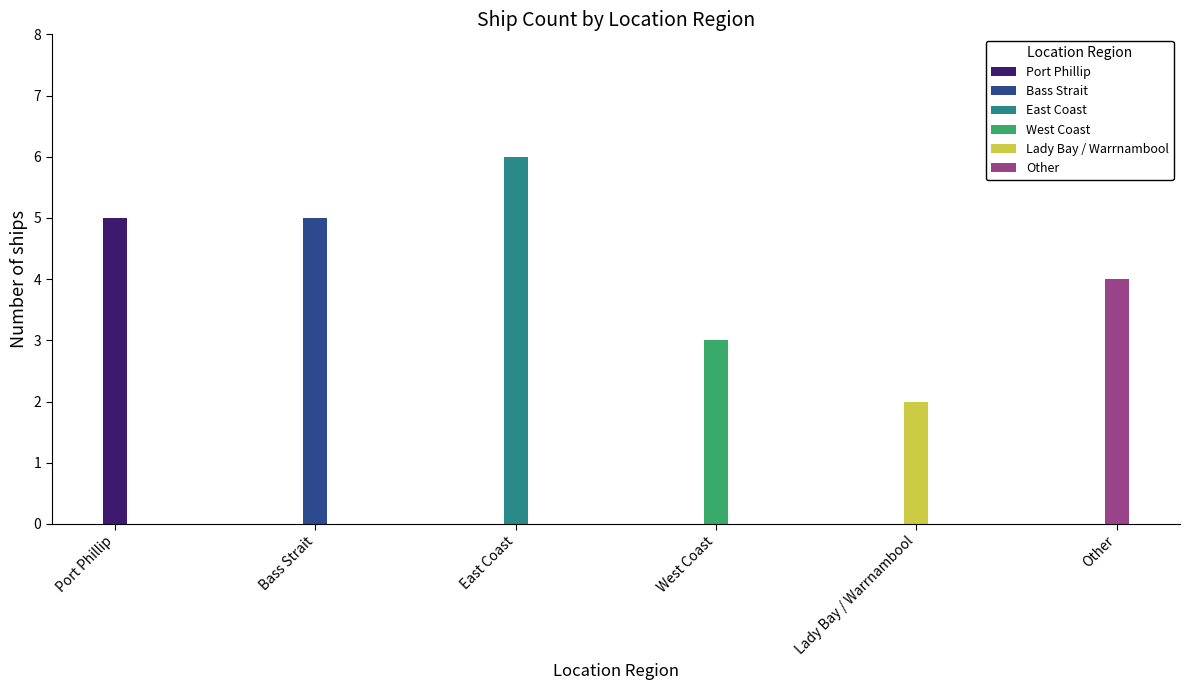

At which category does the chart reach its peak across all series?

East Coast